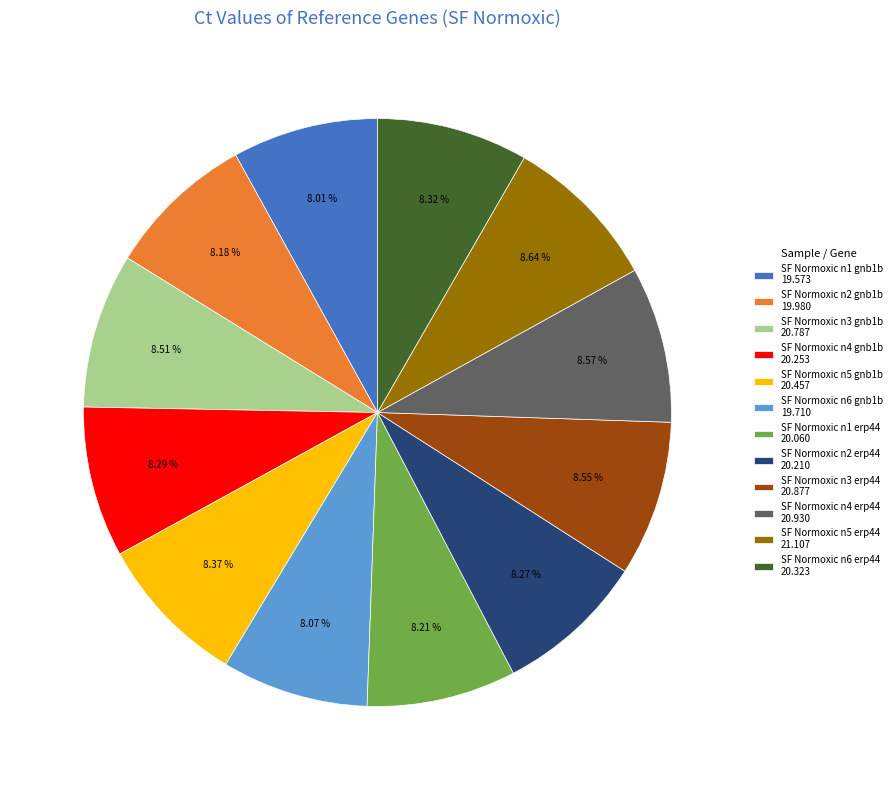

Does SF Normoxic n2 gnb1b represent more than half of the total?

No